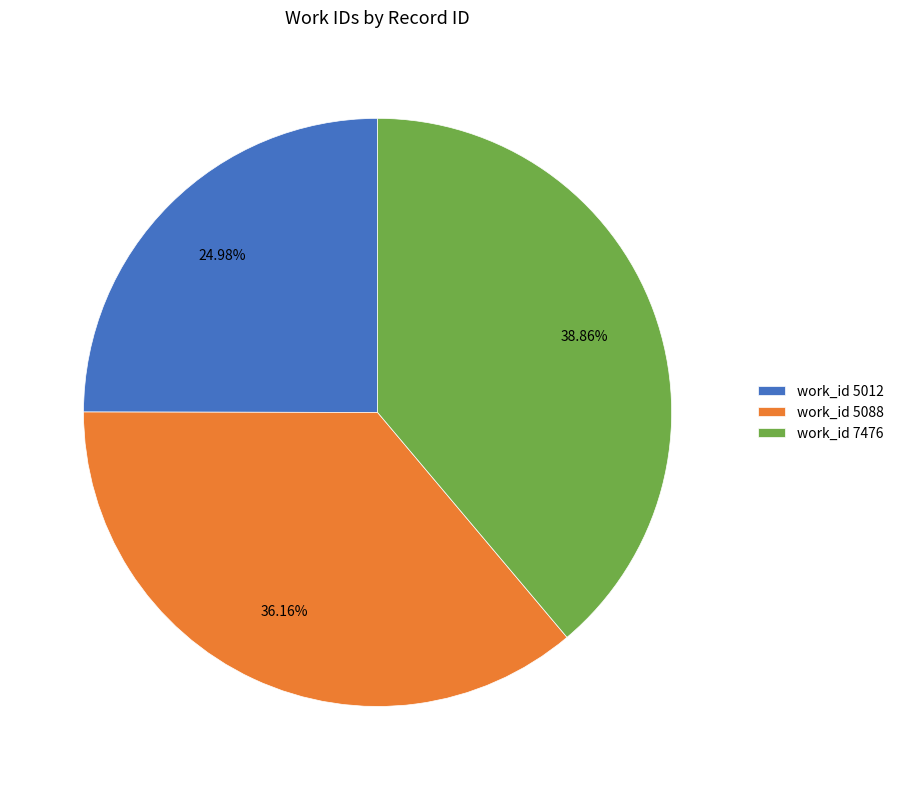

How many segments does this pie chart have?

3